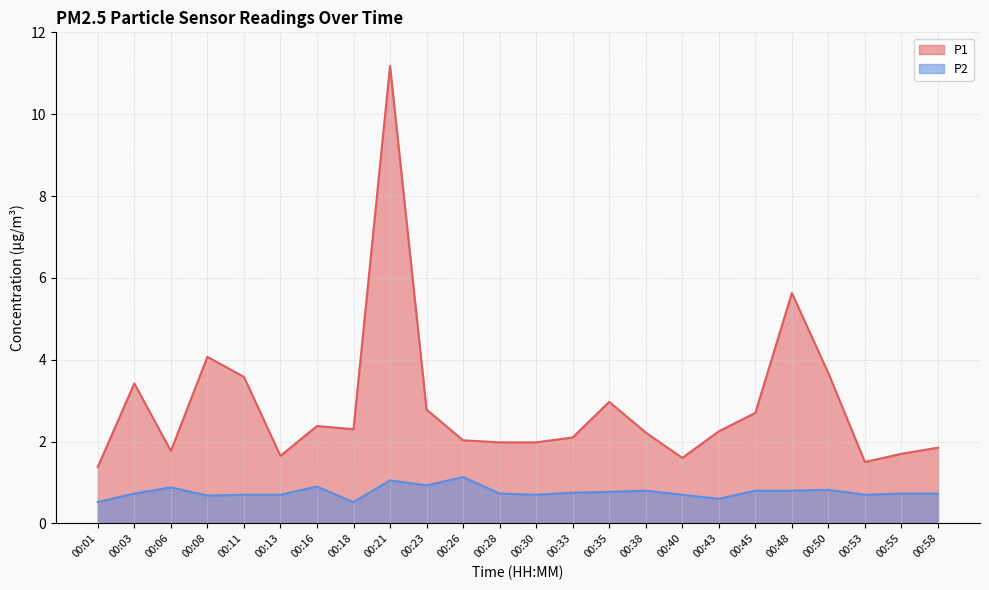

True or false: P2 and P1 cross at least once.

False